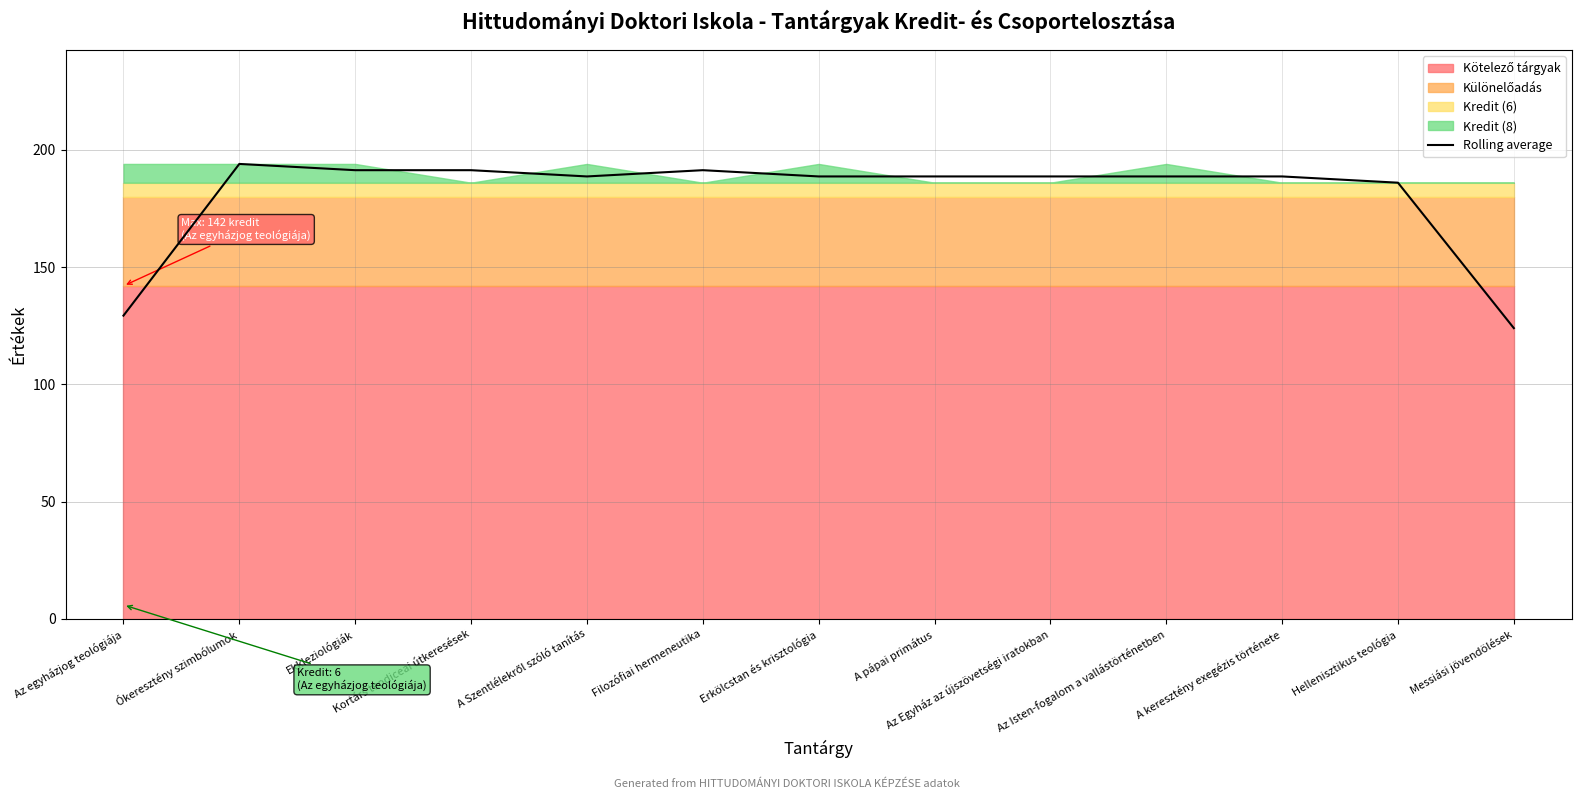

At which category does the data reach its first local valley?

A Szentlélekről szóló tanítás